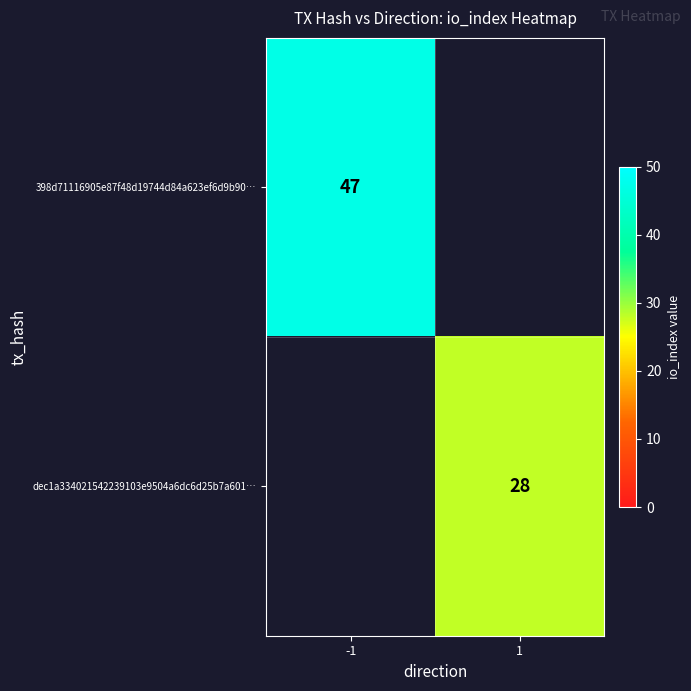

The 398d71116905e87f48d19744d84a623ef6d9b90… series shows 47 at -1. True or false?

True